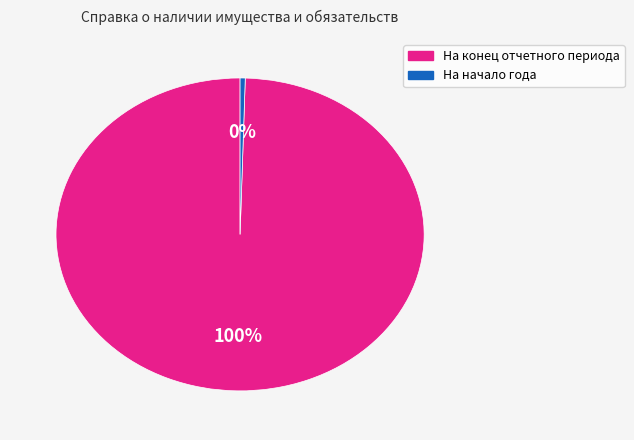

What percentage is the На конец отчетного периода slice, to the nearest percent?

100%